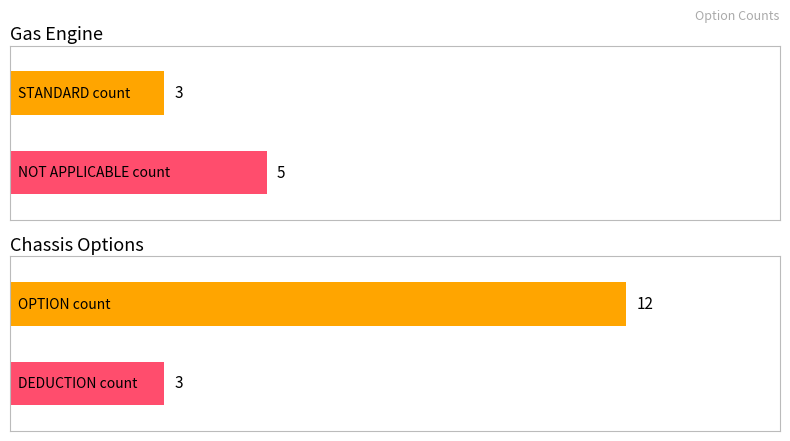

What is the average value?

6